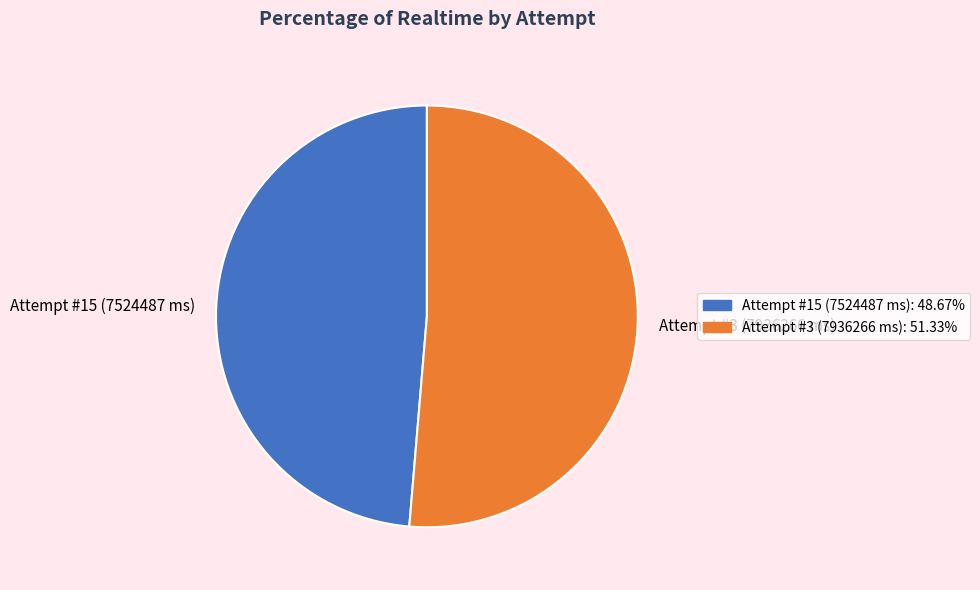

True or false: Attempt #3 (7936266 ms) accounts for 25% of the total.

False